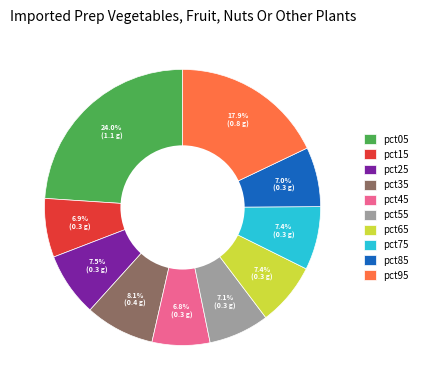

Combined, what portion of the pie is pct75 and pct55?

14.5%